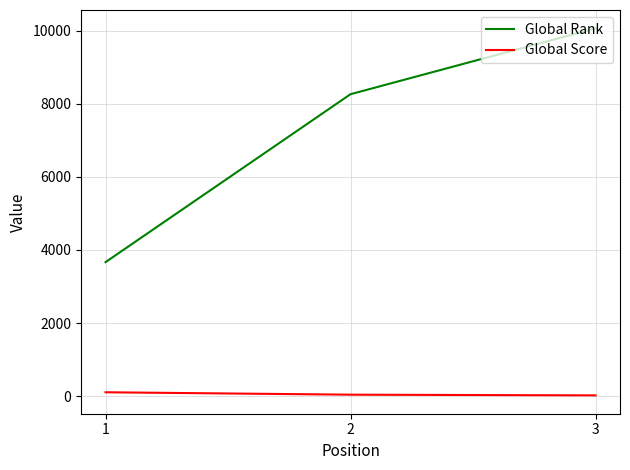

Does the chart have visible grid lines?

Yes